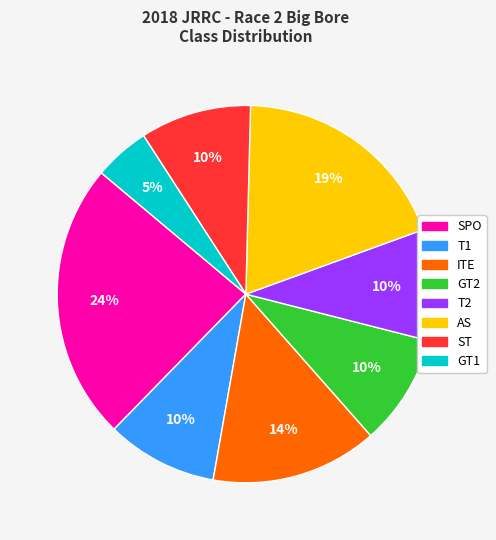

What is the ratio of the value at AS to the value at SPO?

0.8